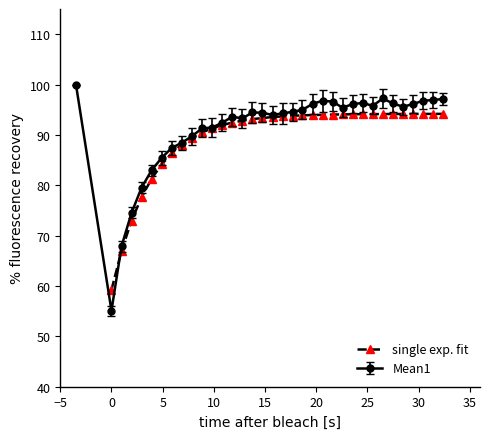

What is the value of the single exp. fit point at the 15th from the left?

93.1